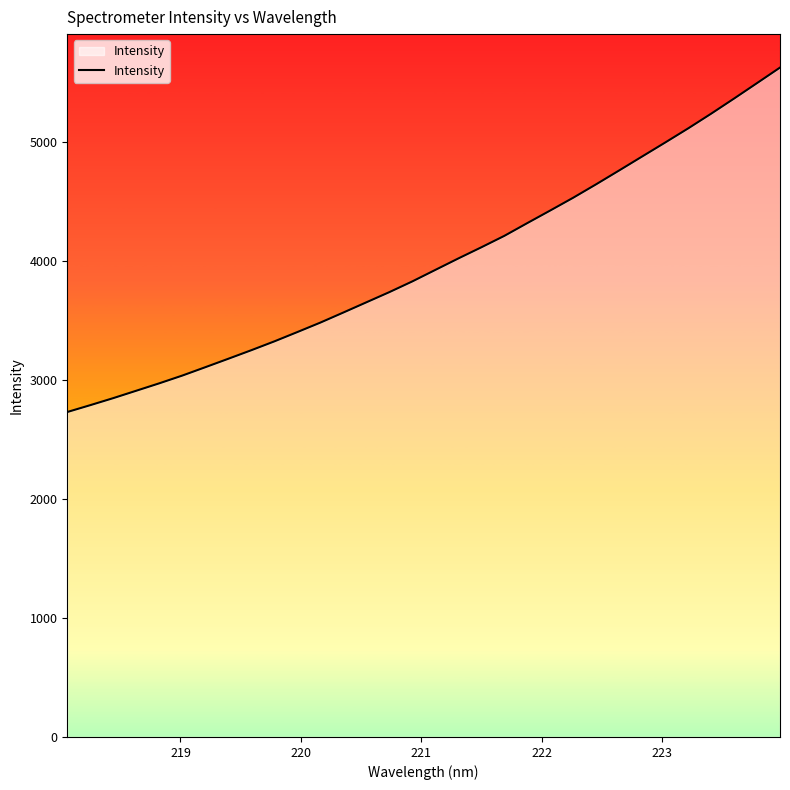

What is the smallest value displayed?

2729.9